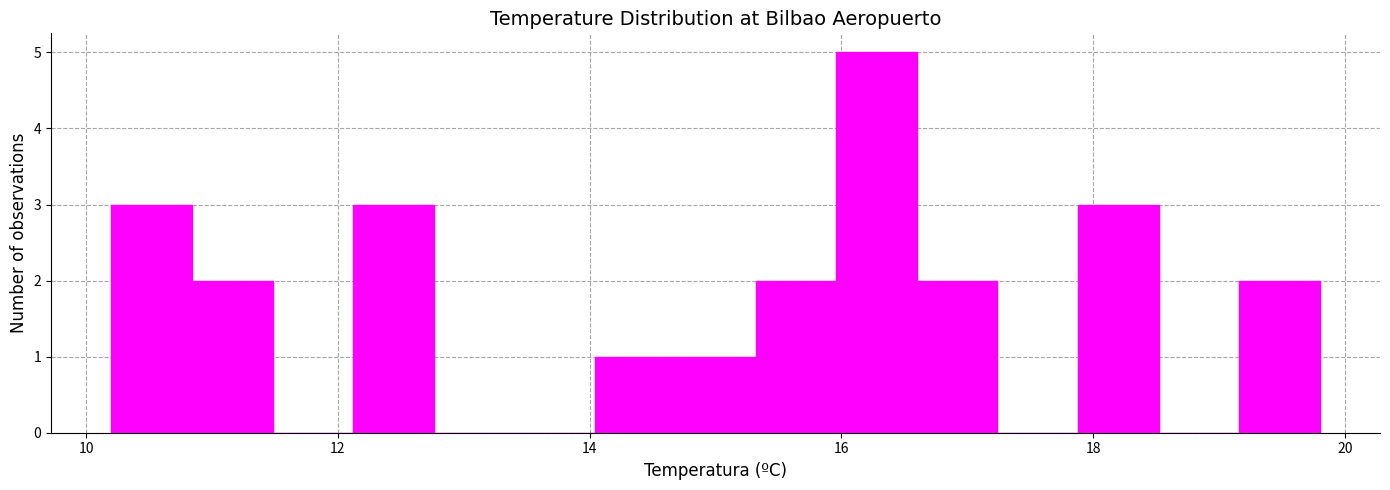

Around what value on the x-axis is the tallest bar? Give the approximate position of its centre, as read against the axis.

16.2